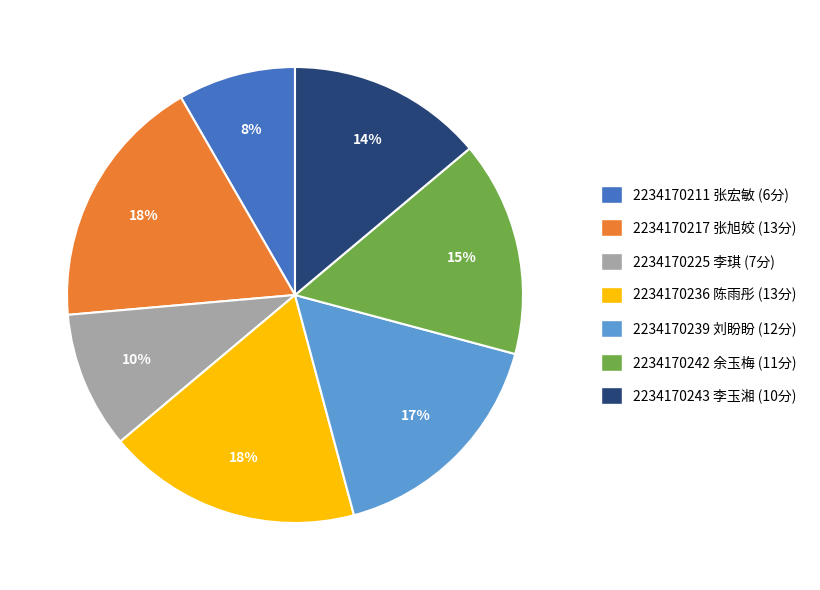

What is the smallest slice in the pie chart?

2234170211 张宏敏